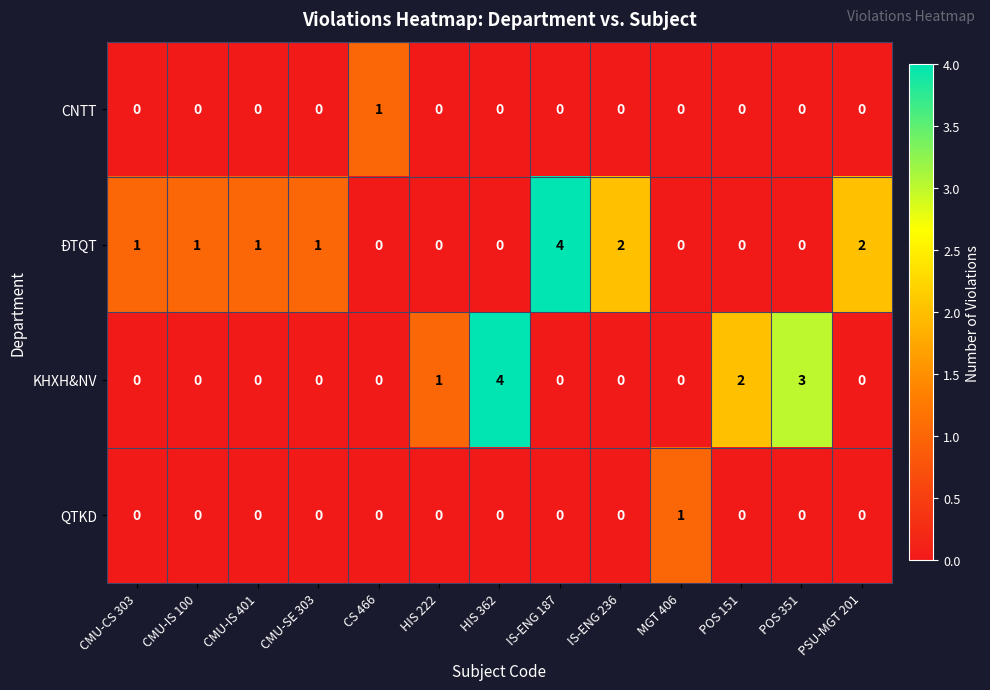

How many distinct data groups are displayed?

4